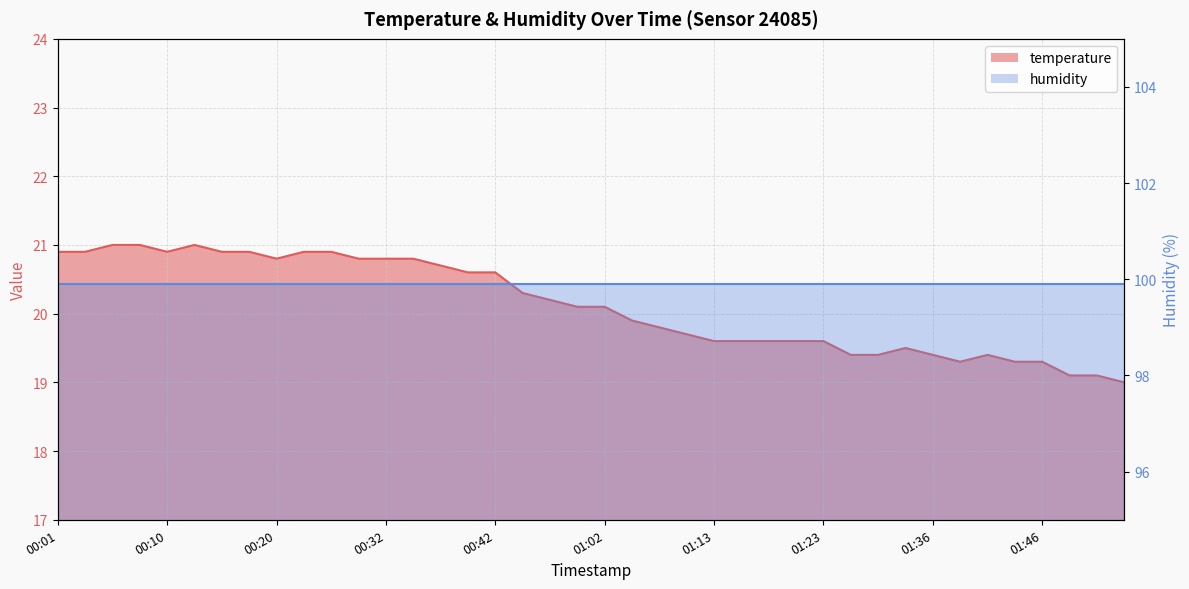

What is the label of the 25th point from the left?

01:13